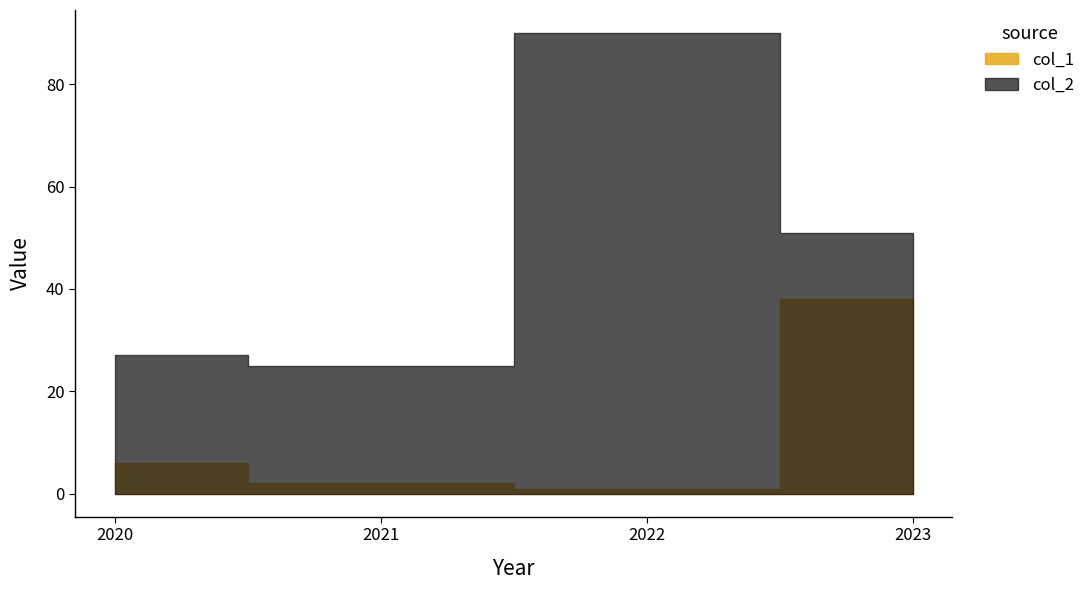

Rank the series by their average value, from highest to lowest.

col_2, col_1